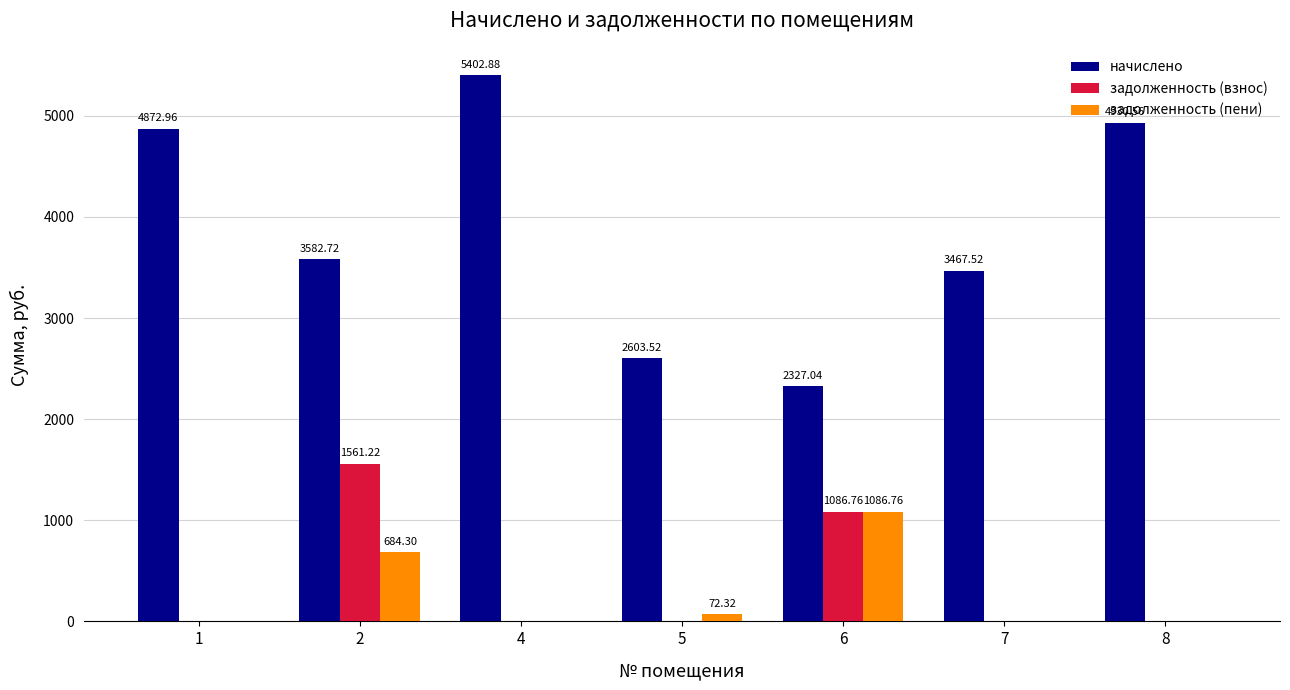

Which label corresponds to the largest value in the chart?

4